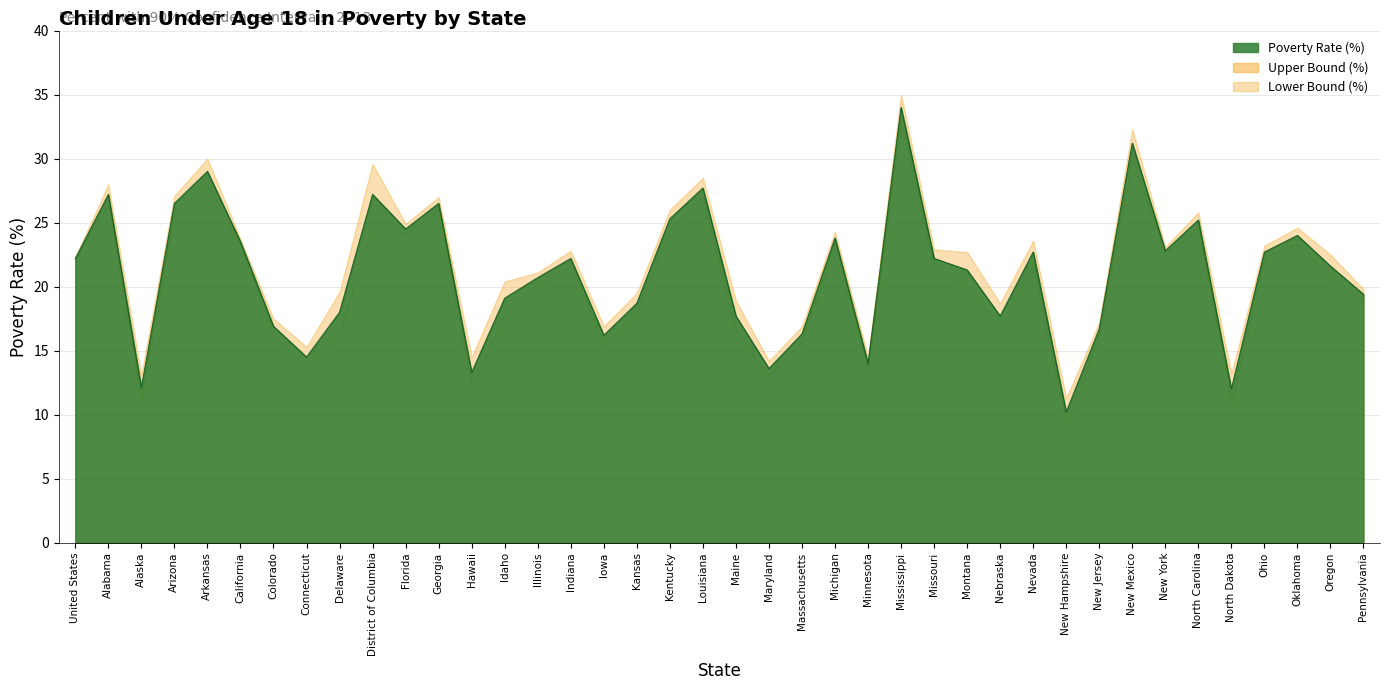

What is the difference between the highest and lowest values at Ohio?

0.9